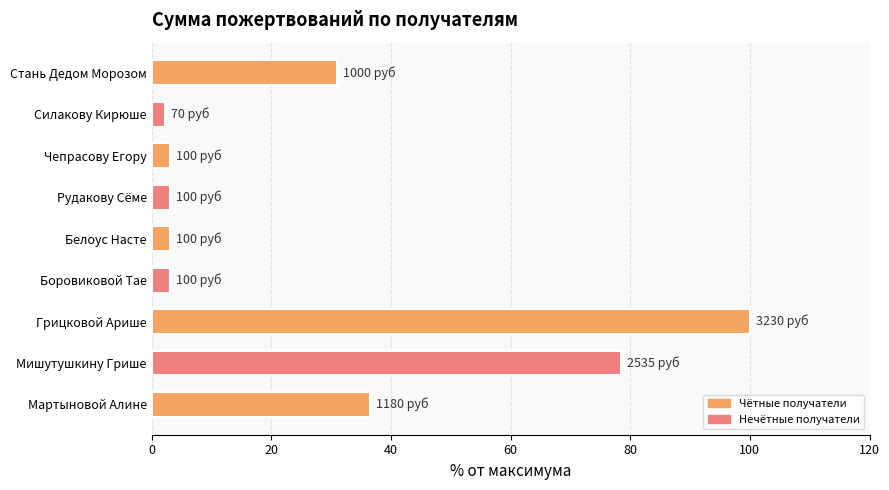

The value at Мартыновой Алине is 13.0. True or false?

False